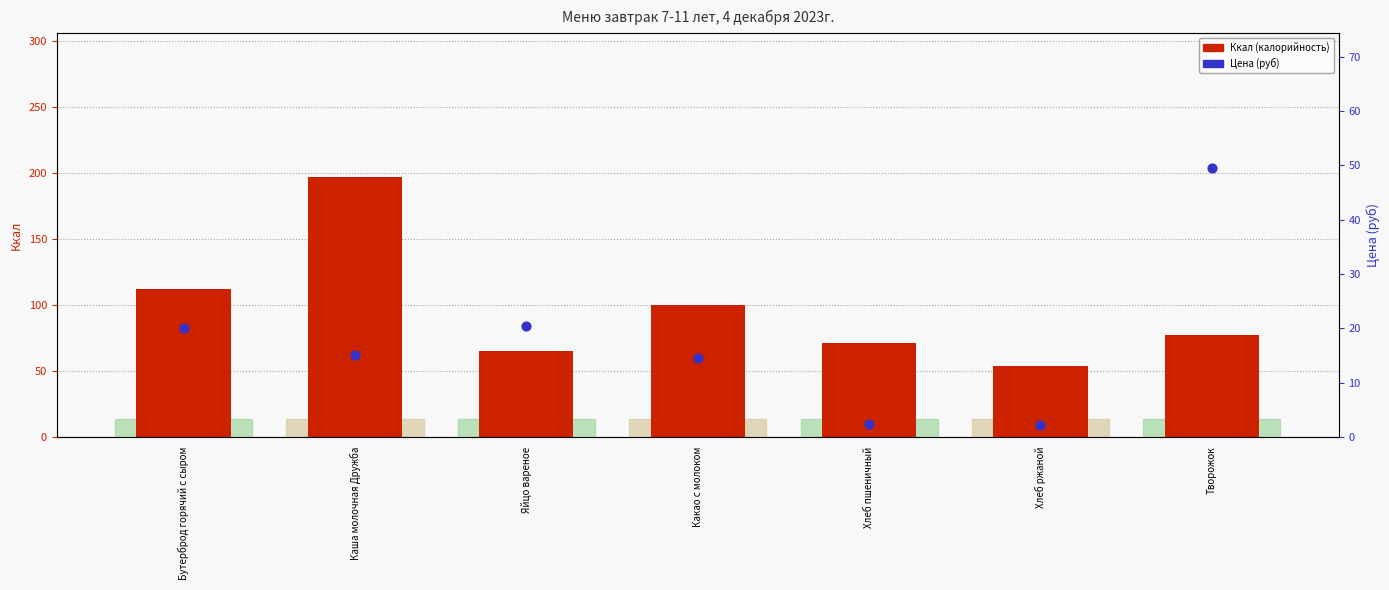

Which series has the largest total across all categories?

Ккал (калорийность)